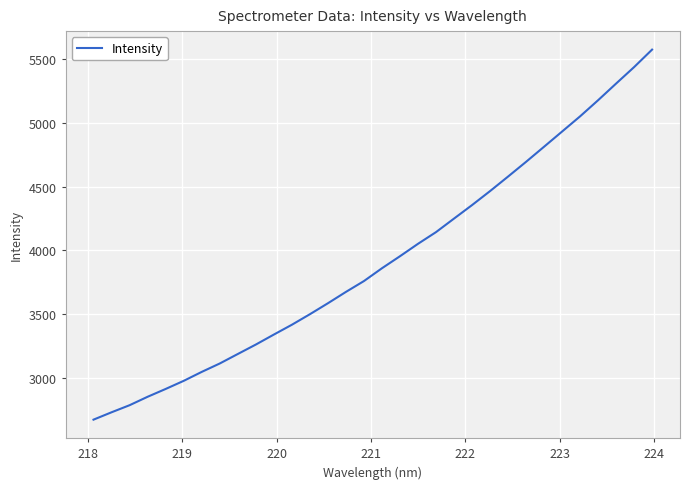

True or false: the data has more than 2 interior local peaks.

False